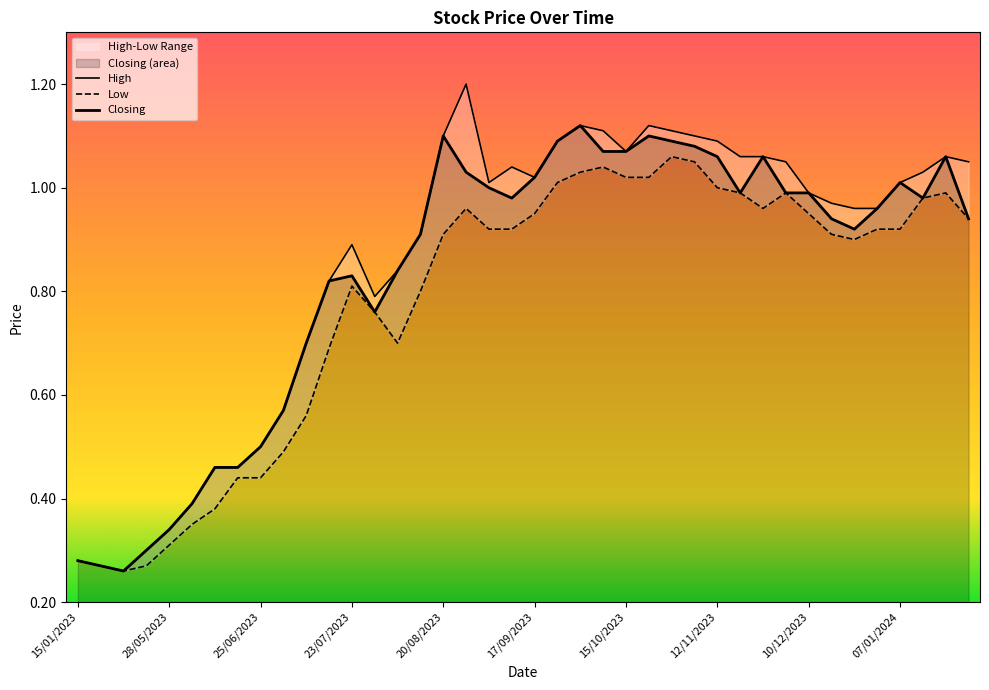

The value of Closing at 37 is 1.0. True or false?

True